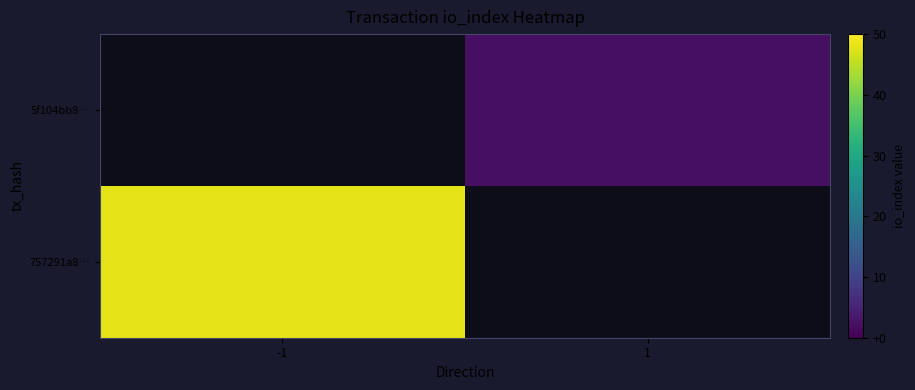

Which category has the lowest value in the 757291a8… series?

-1